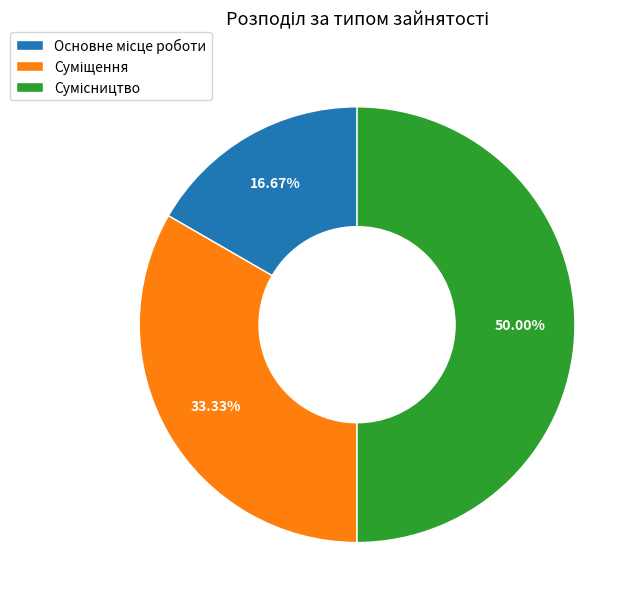

What is the smallest slice in the pie chart?

Основне місце роботи